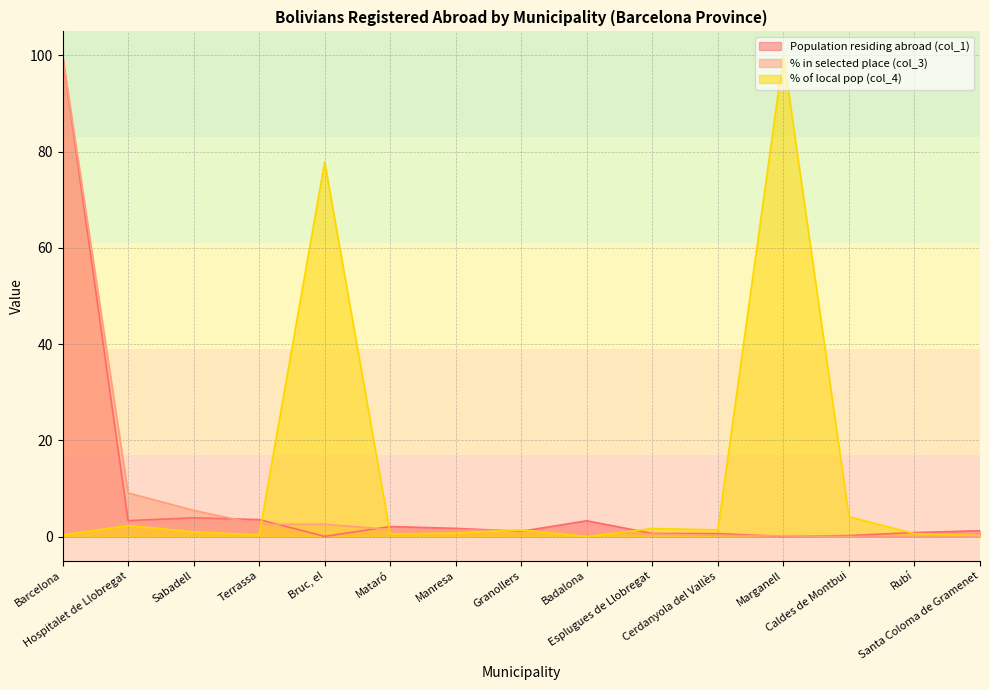

What is the sum of the % in selected place (col_3) values at Mataró and Cerdanyola del Vallès?

1.7